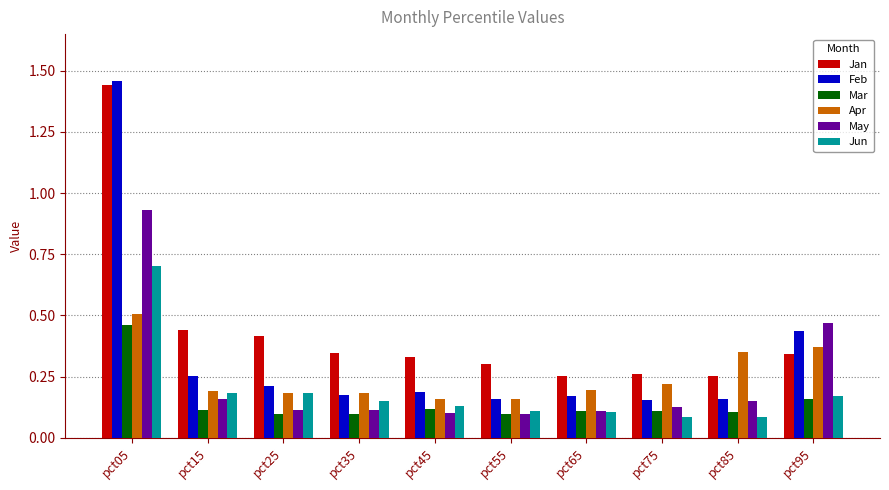

How many bars are there in each group?

6